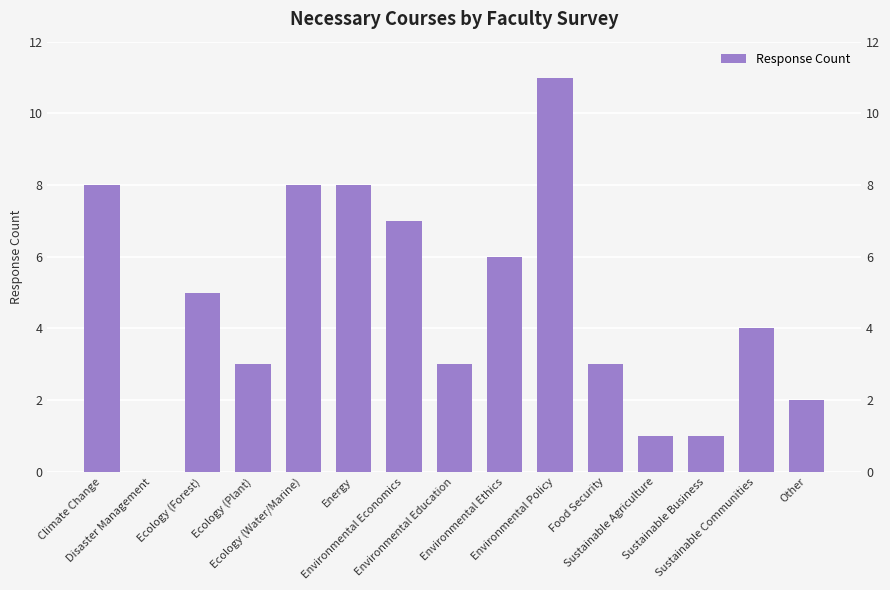

What is the difference between the values at Ecology (Water/Marine) and Sustainable Agriculture?

7